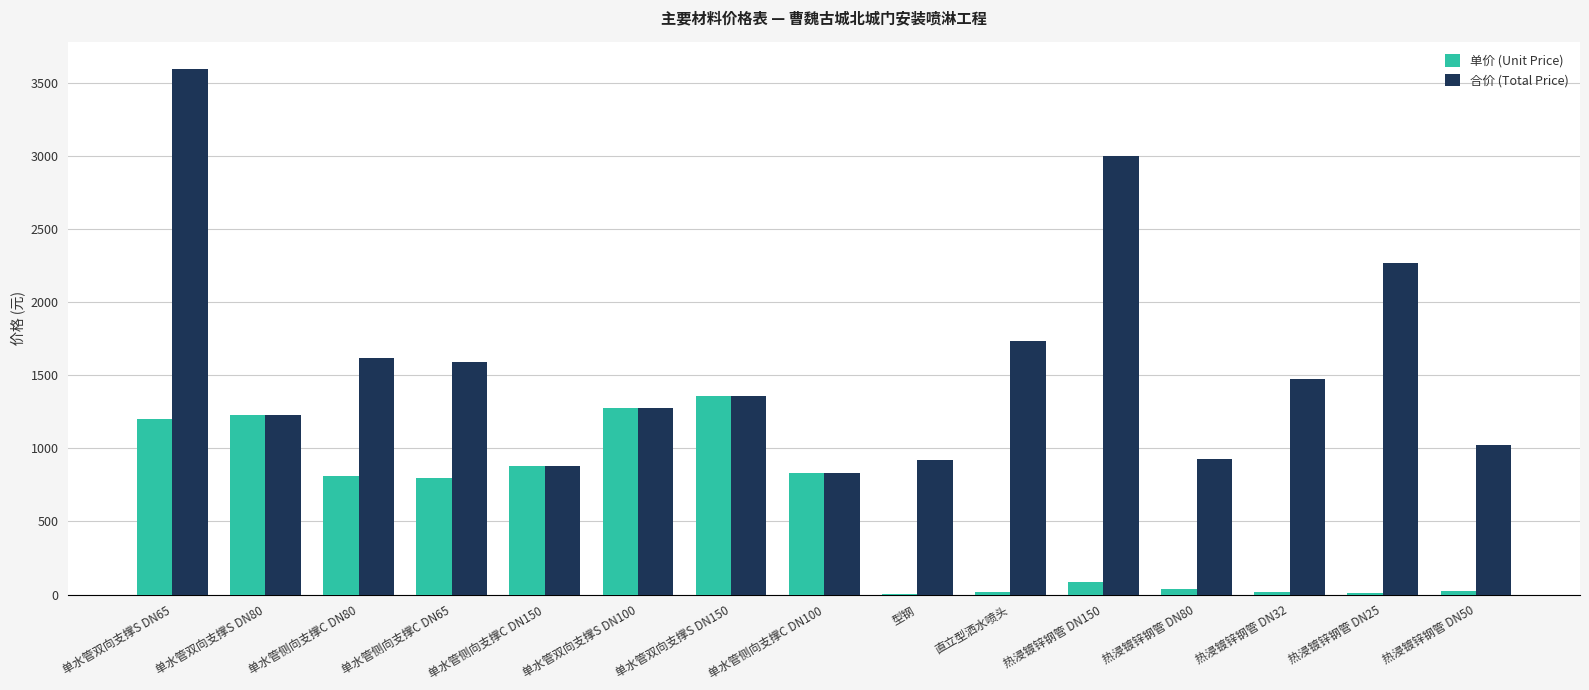

What is the sum of the 合价 (Total Price) values at 单水管侧向支撑C DN65 and 单水管侧向支撑C DN80?

3206.4